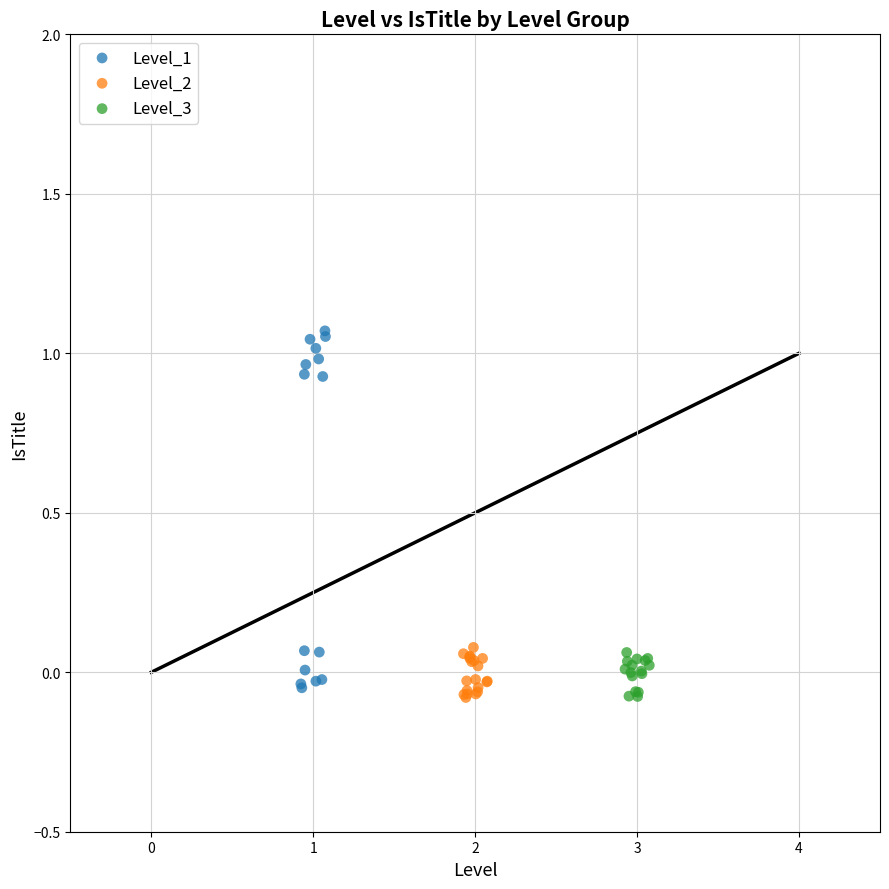

Which series has the largest Y range (max minus min)?

Level_1